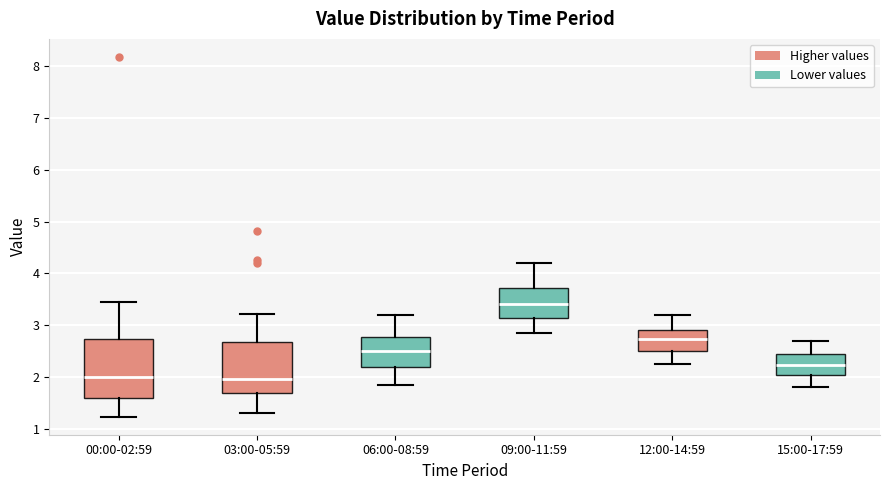

Reading left to right, read every box against the y-axis: the position of its median line, the range the box covers, and the ends of its whiskers. The values are not printed on the chart, so give them approximately, as read against the axis.

00:00-02:59: median 2.0, box 1.6 to 2.7, whiskers 1.2 to 3.5
03:00-05:59: median 2.0, box 1.7 to 2.7, whiskers 1.3 to 3.2
06:00-08:59: median 2.5, box 2.2 to 2.8, whiskers 1.9 to 3.2
09:00-11:59: median 3.4, box 3.1 to 3.7, whiskers 2.9 to 4.2
12:00-14:59: median 2.7, box 2.5 to 2.9, whiskers 2.3 to 3.2
15:00-17:59: median 2.2, box 2.0 to 2.5, whiskers 1.8 to 2.7